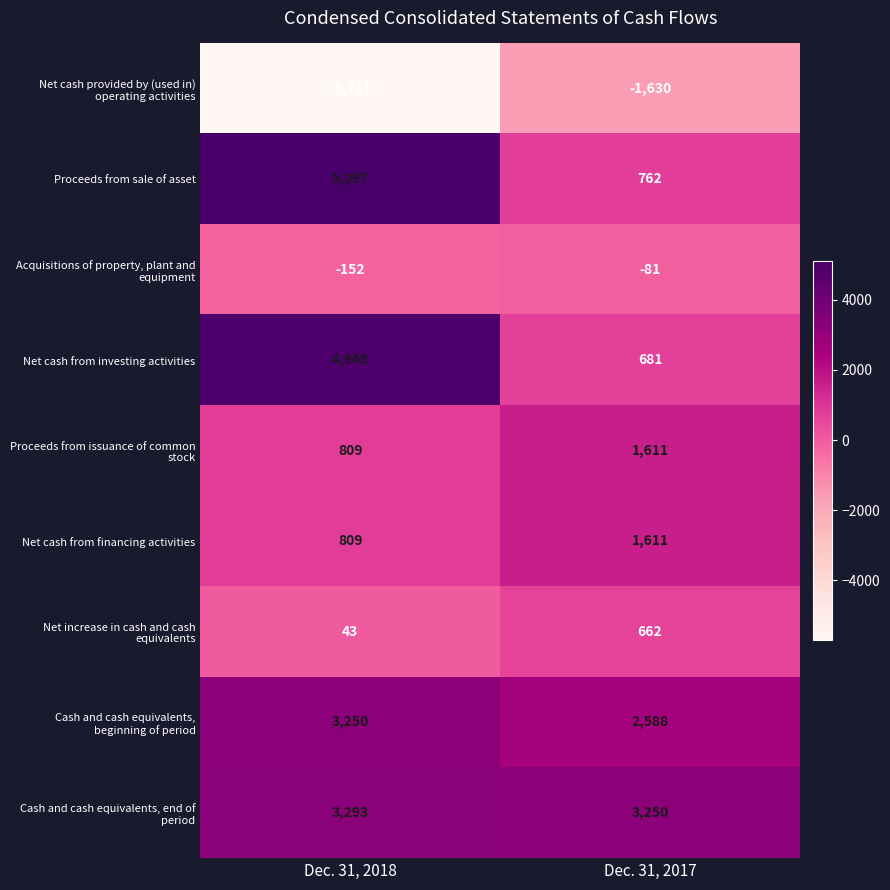

What is the minimum value shown in the chart?

-5711